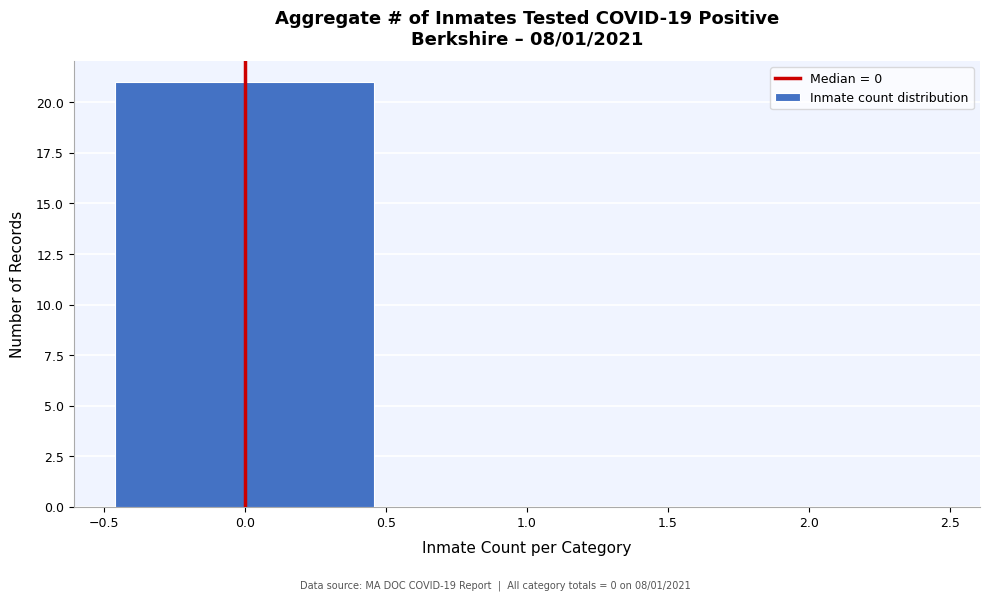

What is the height of the bar covering -0.5 to 0.5 on the x-axis? The values are not printed on the chart, so give them approximately, as read against the axis.

21